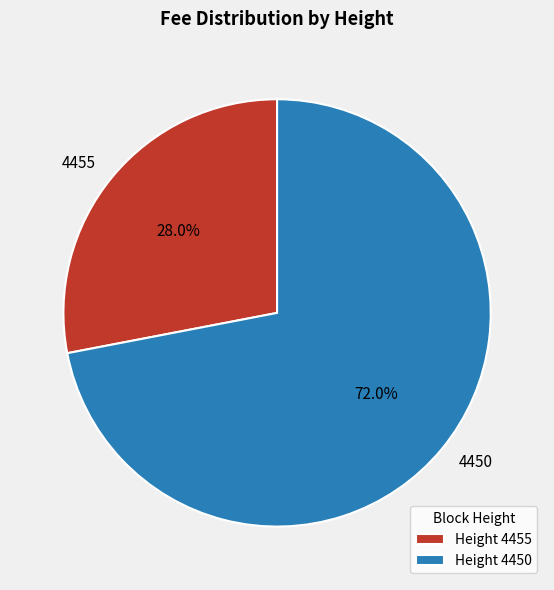

Which has a higher value, 4450 or 4455?

4450